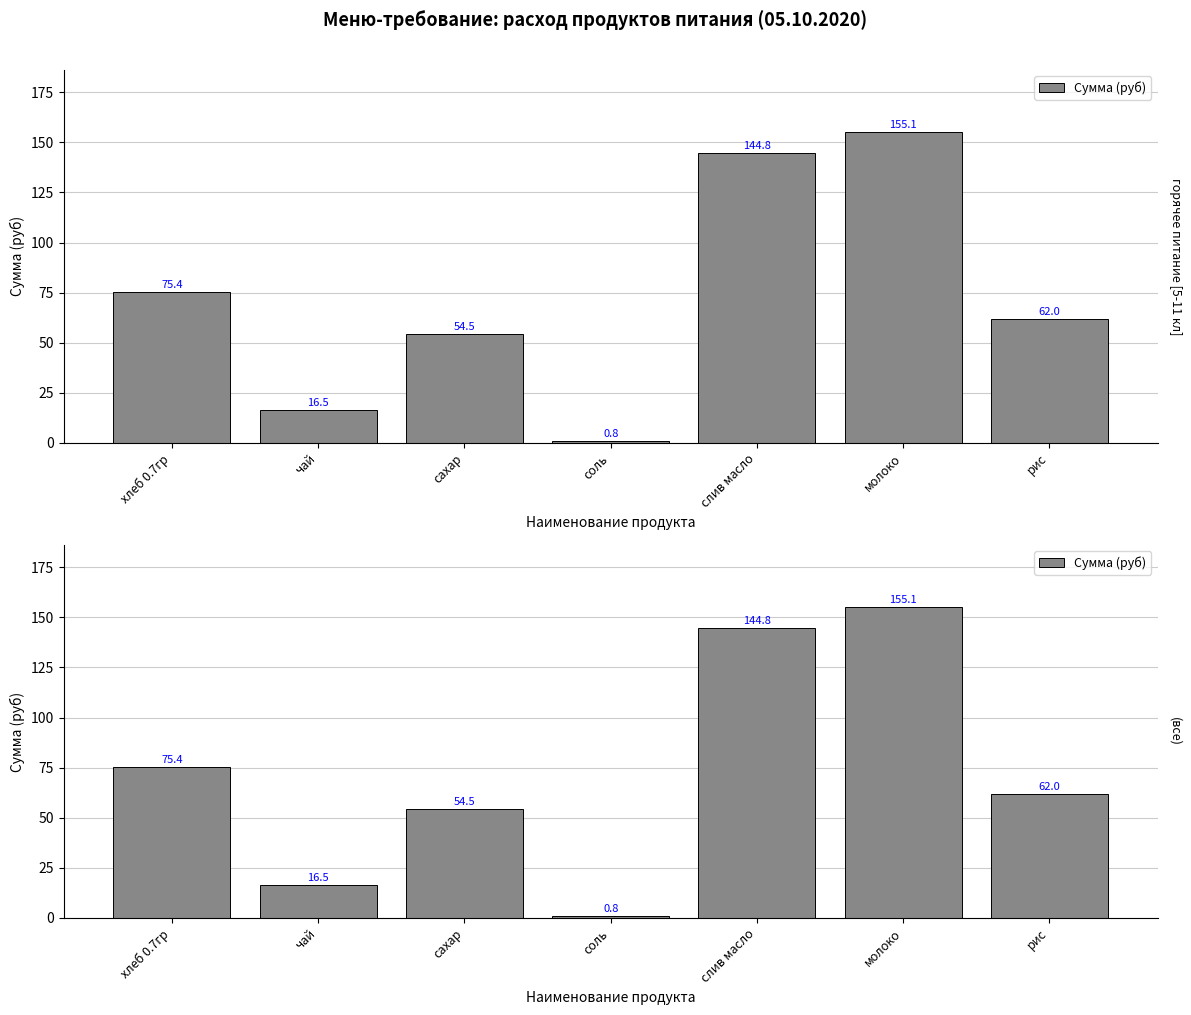

Are the bars grouped side by side (vs. stacked)?

No